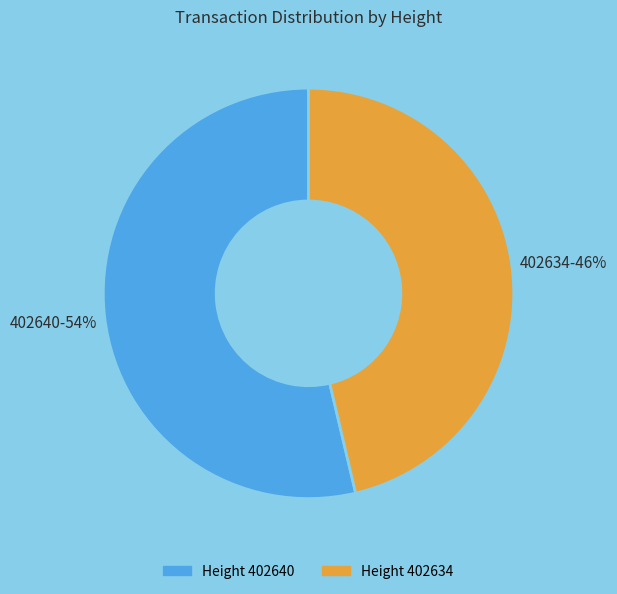

True or false: Height 402634 accounts for 36% of the total.

False